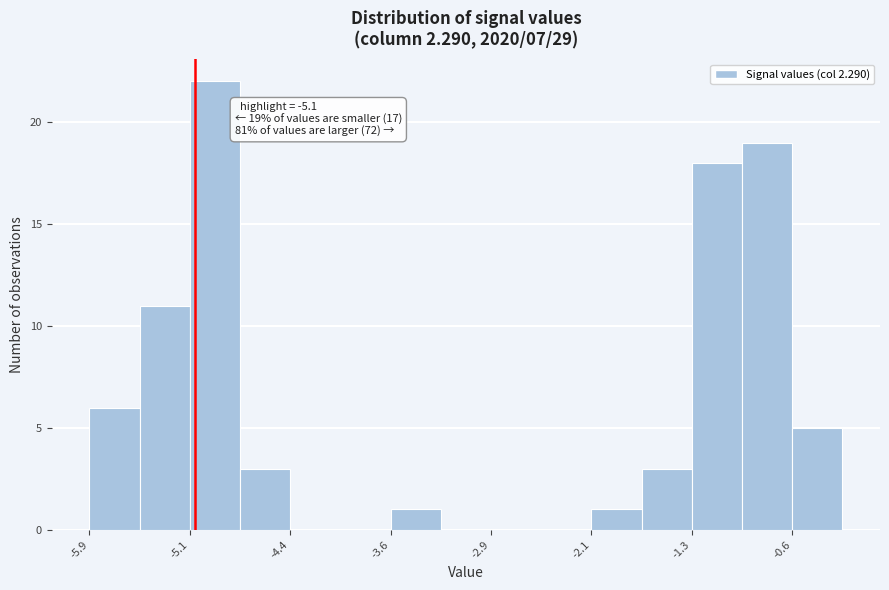

Read against the x-axis, roughly where is the centre of the tallest bar?

-4.9